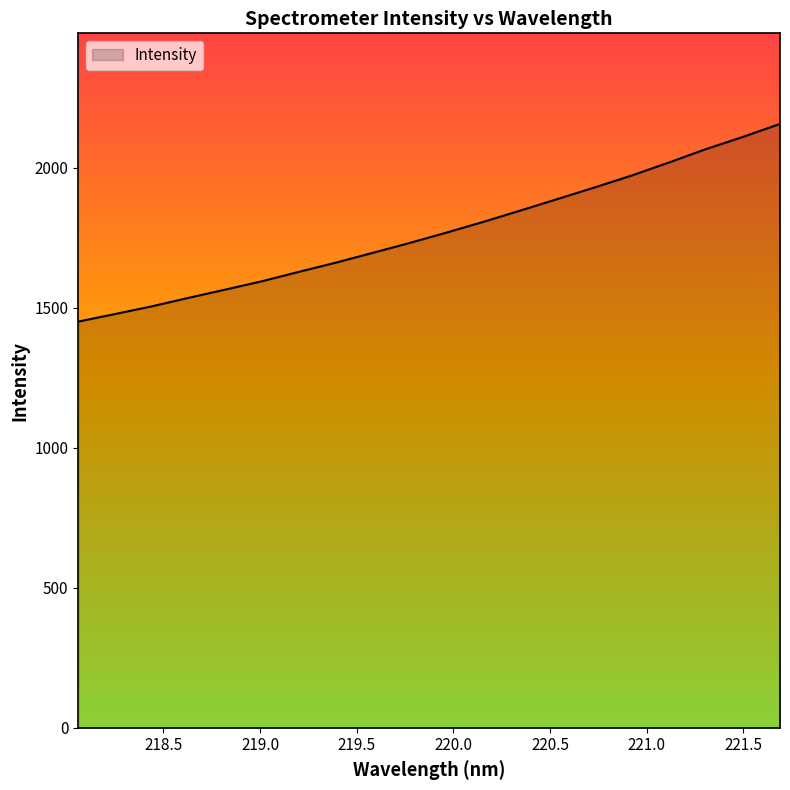

Reading right to left, transcribe all the data shown in this chart.

2156.5	2110.4	2066.8	2019.1	1972.9	1930.5	1889.4	1848.4	1808.1	1769.6	1732.5	1697.1	1662.1	1629.2	1595.6	1565.4	1535.8	1505.3	1477.7	1450.5